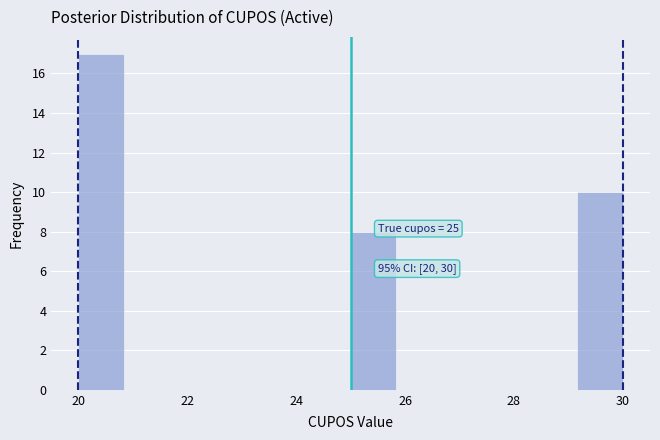

Which range on the x-axis has the tallest bar?

20.0 to 20.8